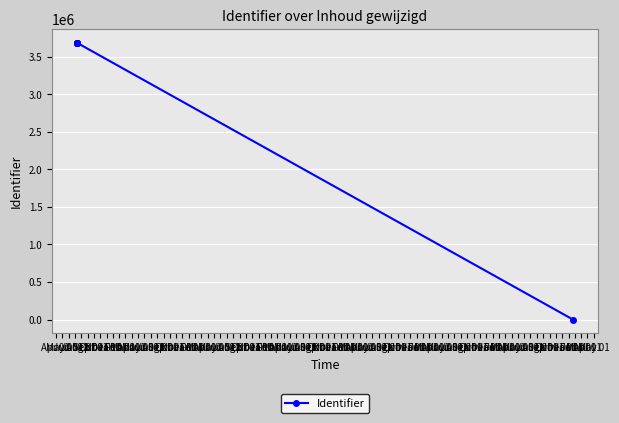

What value does the data have at Jul 01, to the nearest 50?

3686450